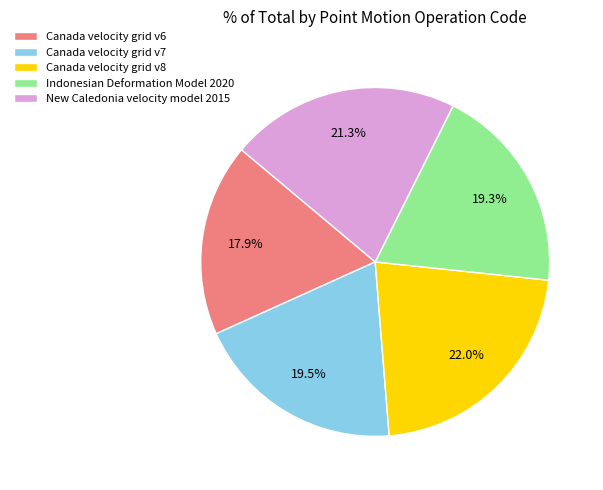

Approximately how many times larger is the value at Indonesian Deformation Model 2020 compared to Canada velocity grid v7?

1.0